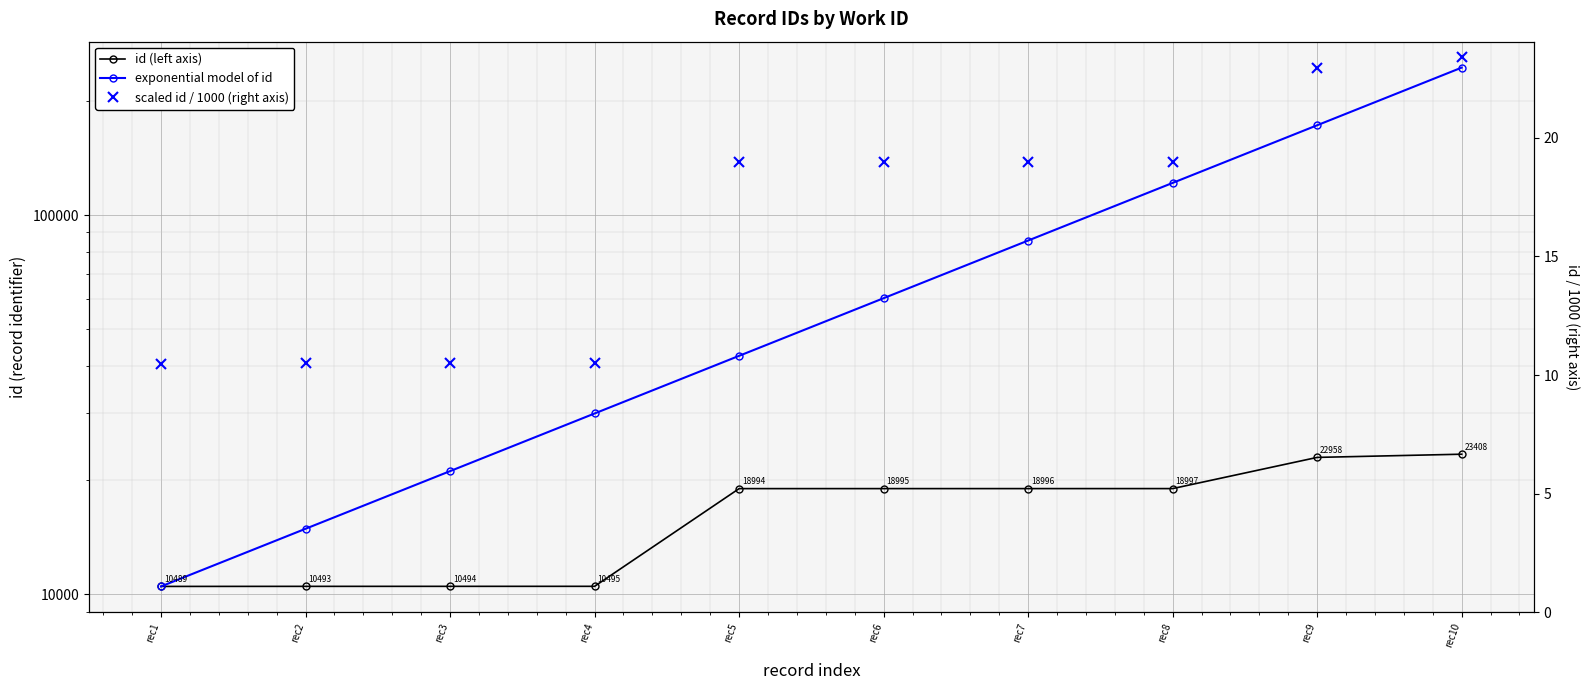

What is the difference between the maximum and second lowest values in the exponential model of id series?

229887.4